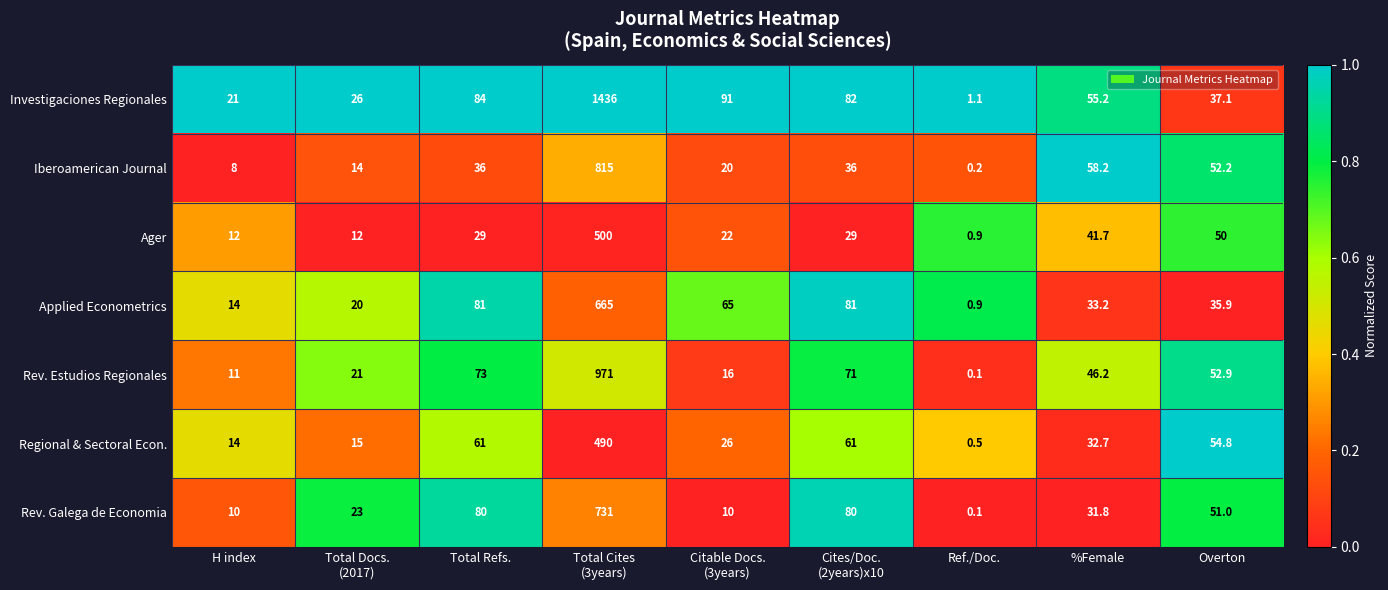

What is the difference between the maximum and minimum values in the Regional & Sectoral Econ. series?

1.0